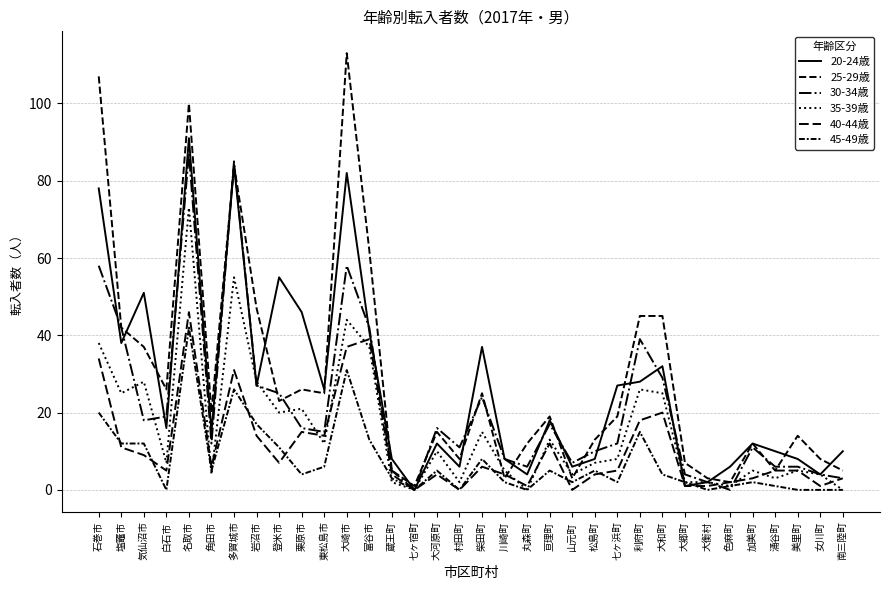

Does the chart display data point markers on the line(s)?

No